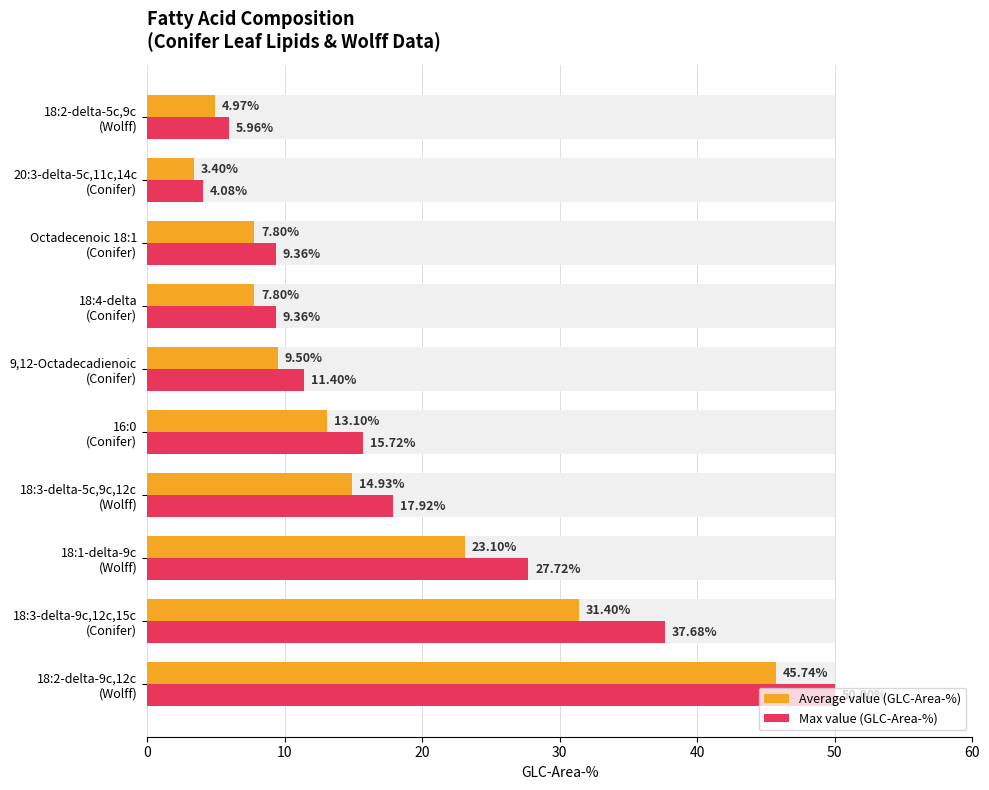

What is the lowest value of the Max value (GLC-Area-%) series?

4.1